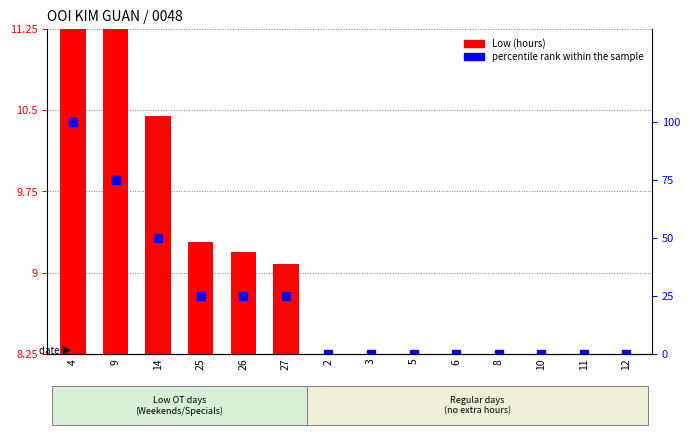

Between 2 and 8, which is larger?

2